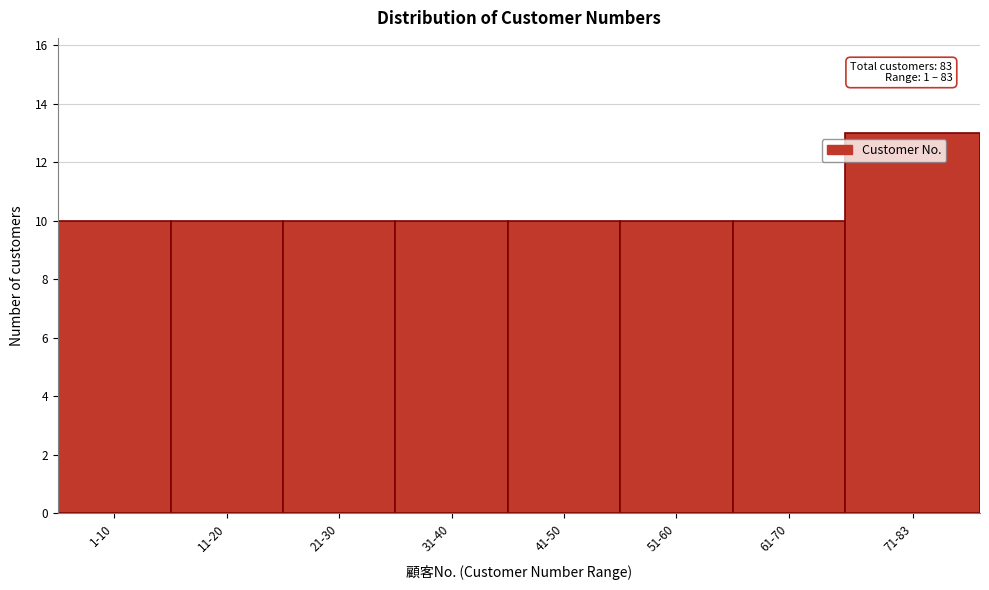

Reading left to right, extract all data points from this chart.

1-10=10	11-20=10	21-30=10	31-40=10	41-50=10	51-60=10	61-70=10	71-83=13